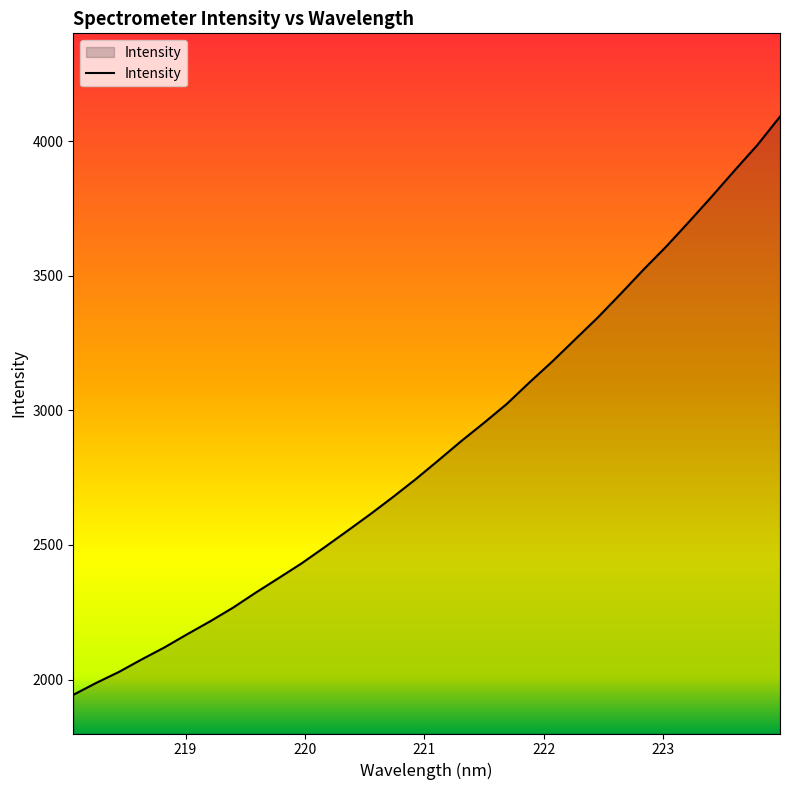

What is the minimum value shown in the chart?

1943.5